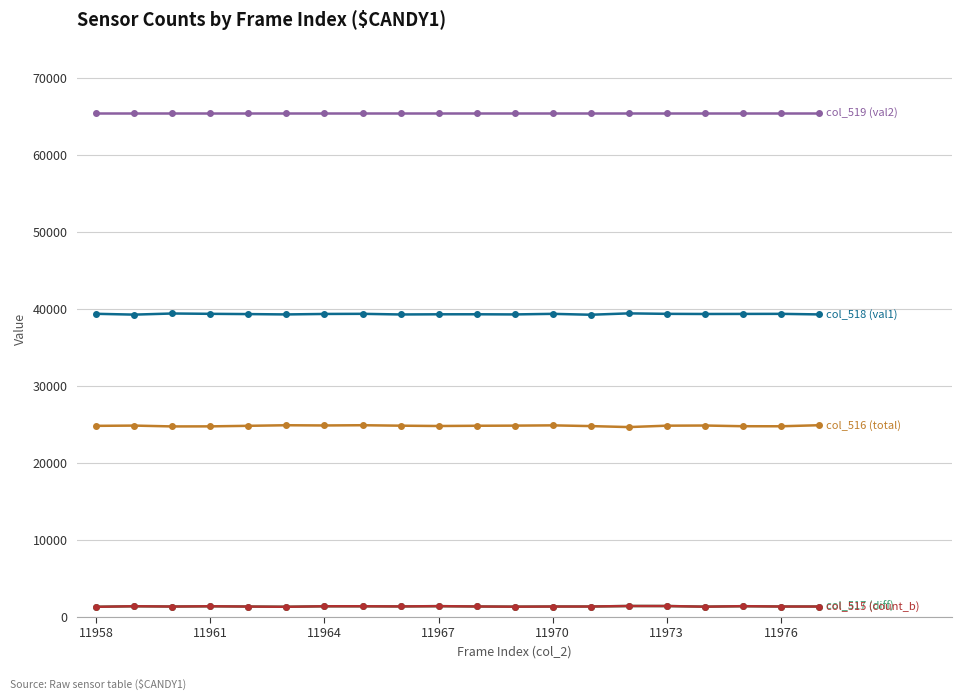

What is the maximum value shown in the chart?

65535